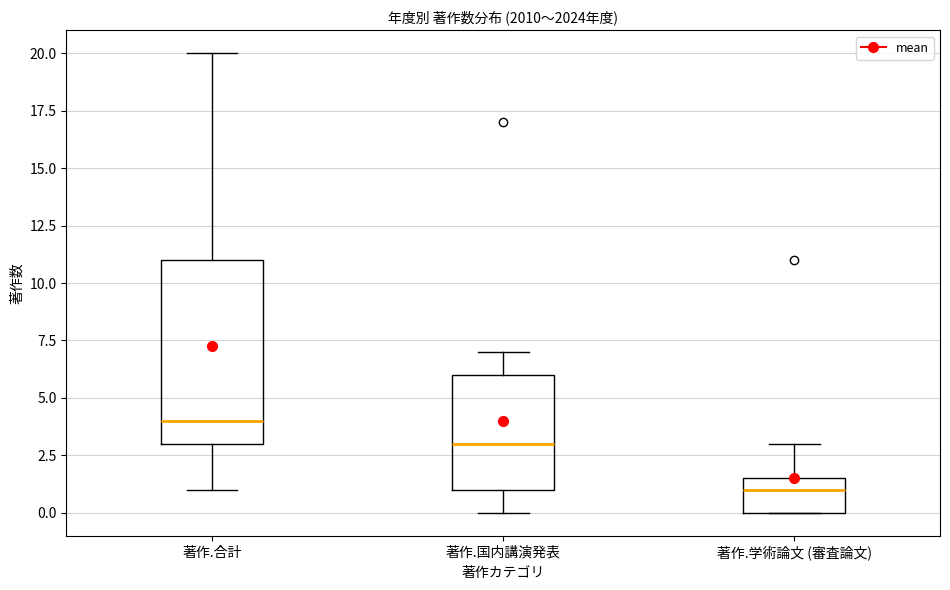

Which box has the lowest median line?

著作.学術論文 (審査論文)